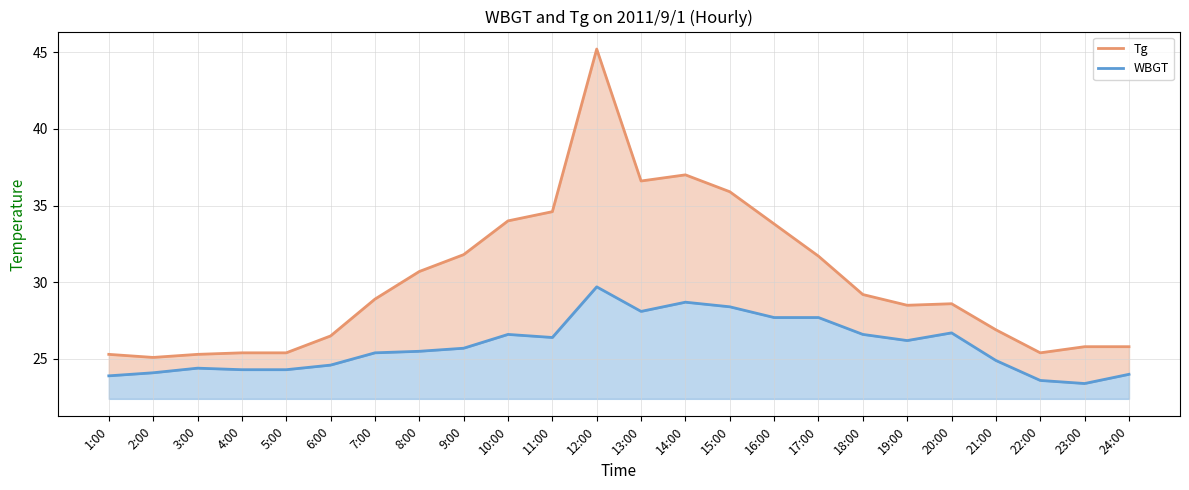

What is the minimum value for WBGT line?

23.4